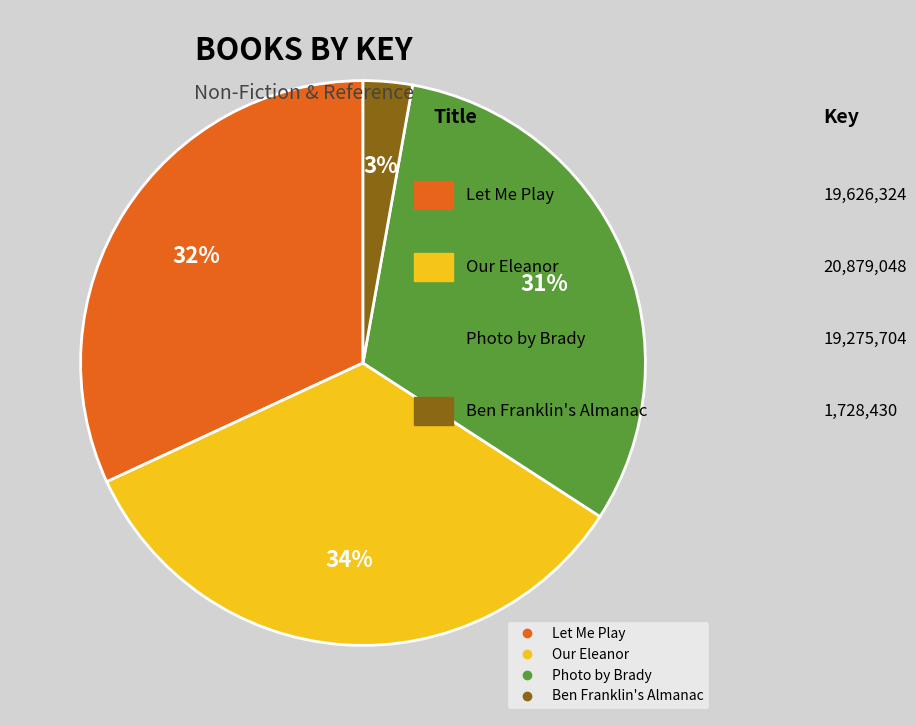

What percentage is the Photo by Brady slice, to the nearest percent?

31%